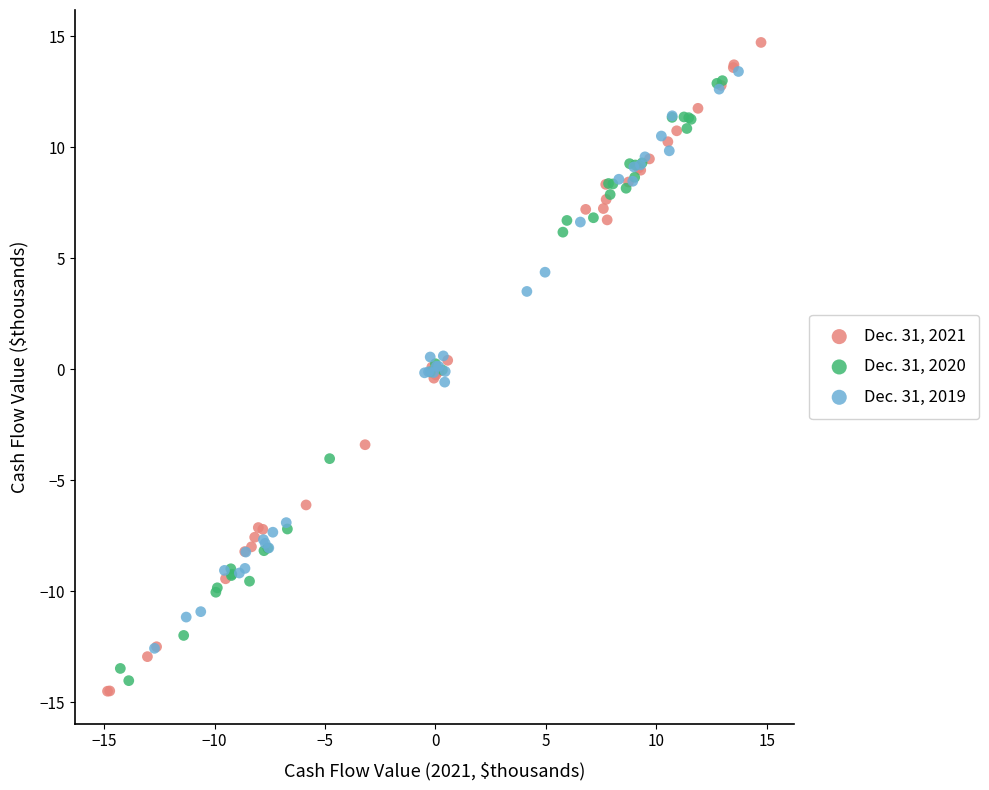

What are all the series names shown in the legend?

Dec. 31, 2021, Dec. 31, 2020, Dec. 31, 2019